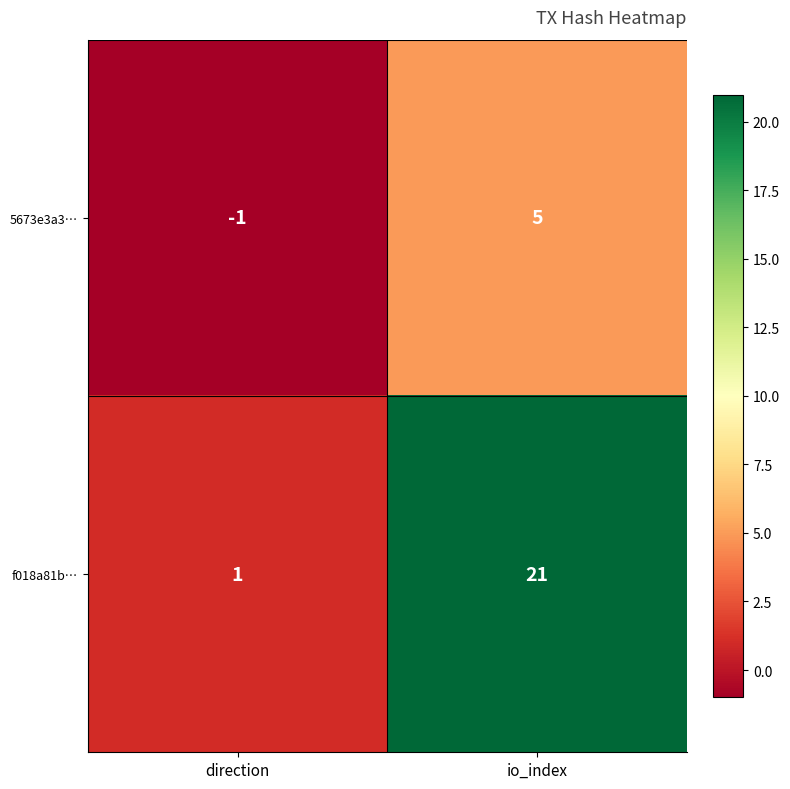

At which category is the sum across all series the highest?

io_index